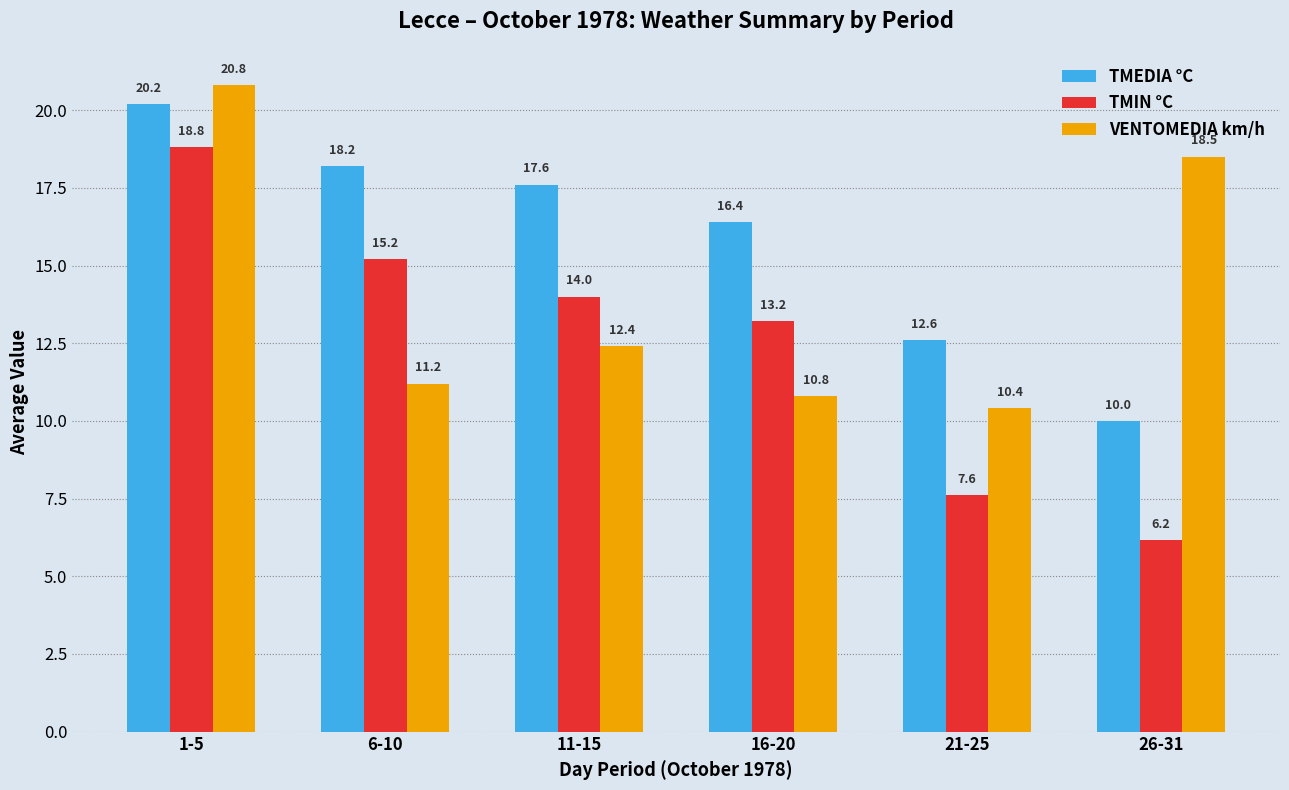

At which label does TMIN °C first exceed 14?

1-5